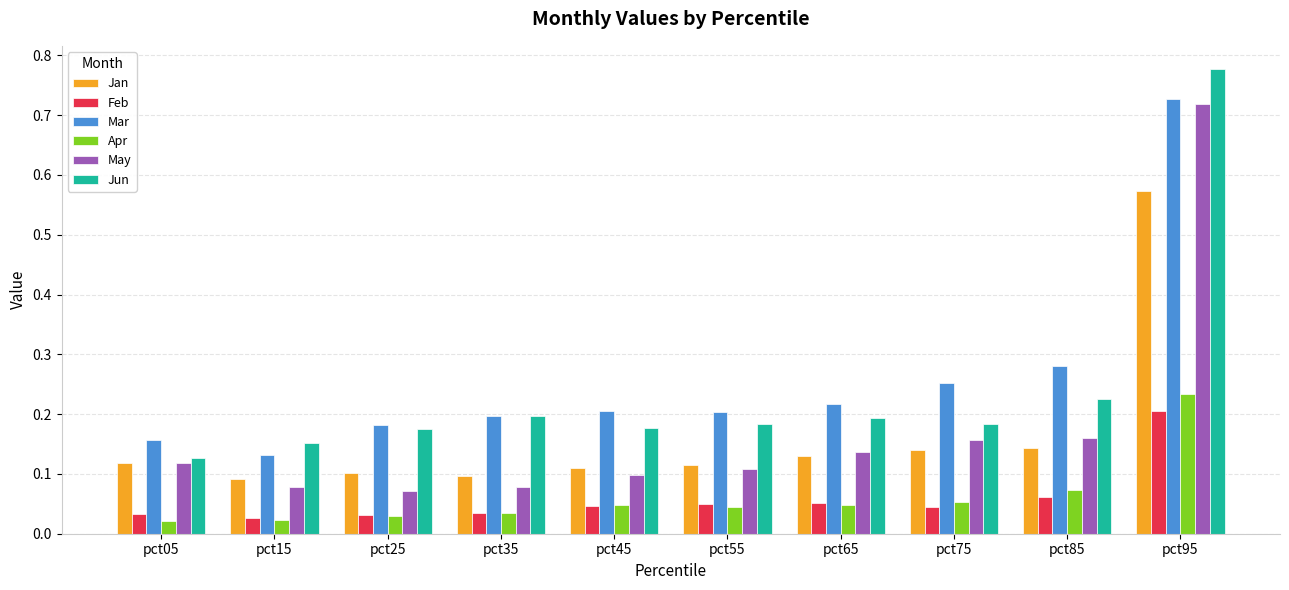

Which series changed the most between pct45 and pct95?

May